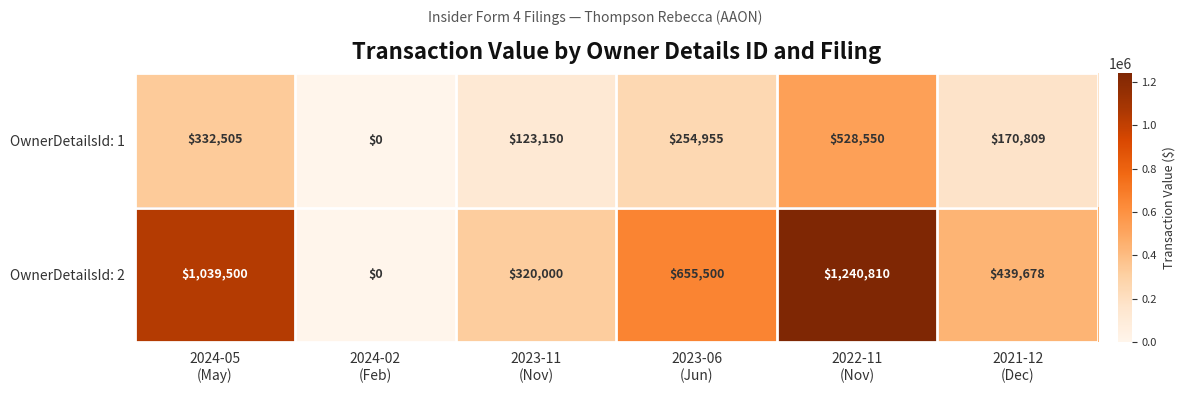

How many categories are shown in the chart?

6